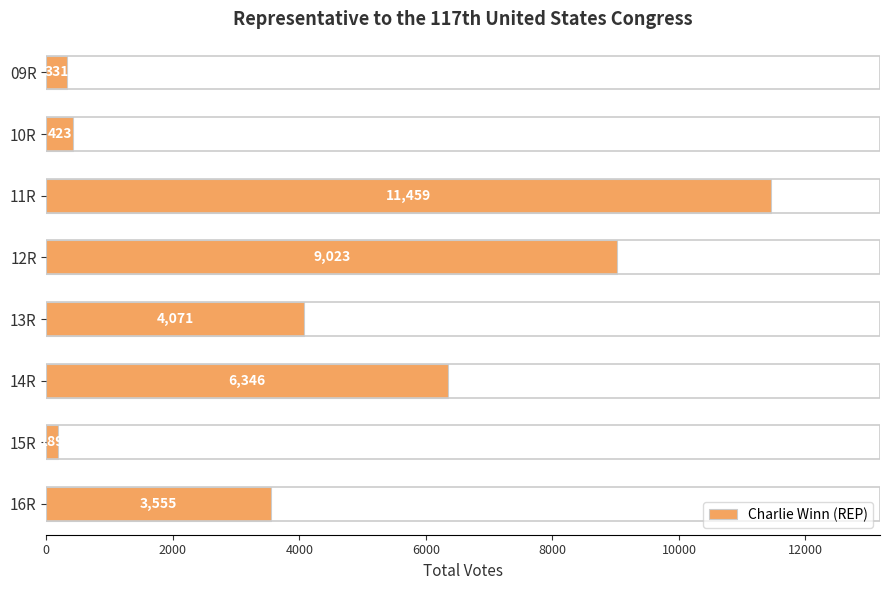

Which label corresponds to the smallest value in the chart?

15R